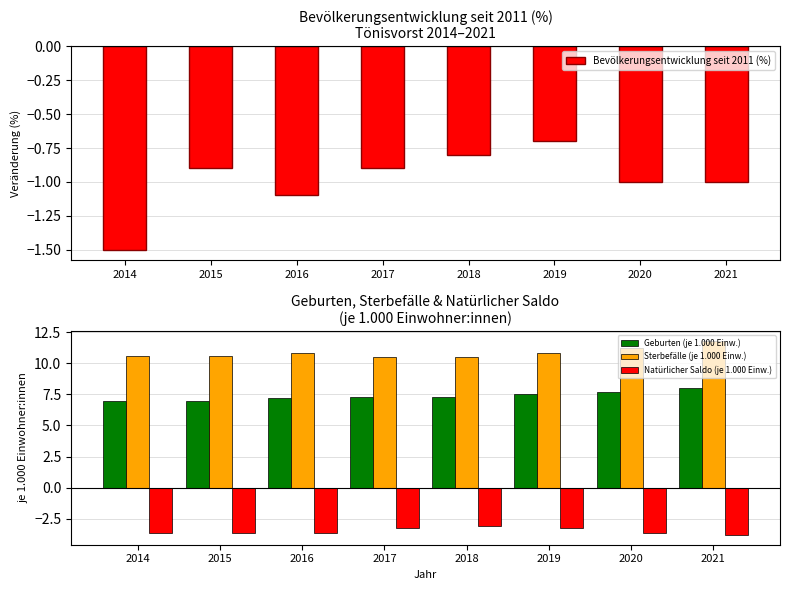

Are the bars grouped side by side (vs. stacked)?

Yes